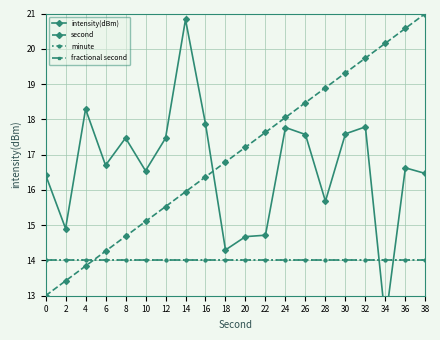

At which category does intensity(dBm) reach its first local valley?

2